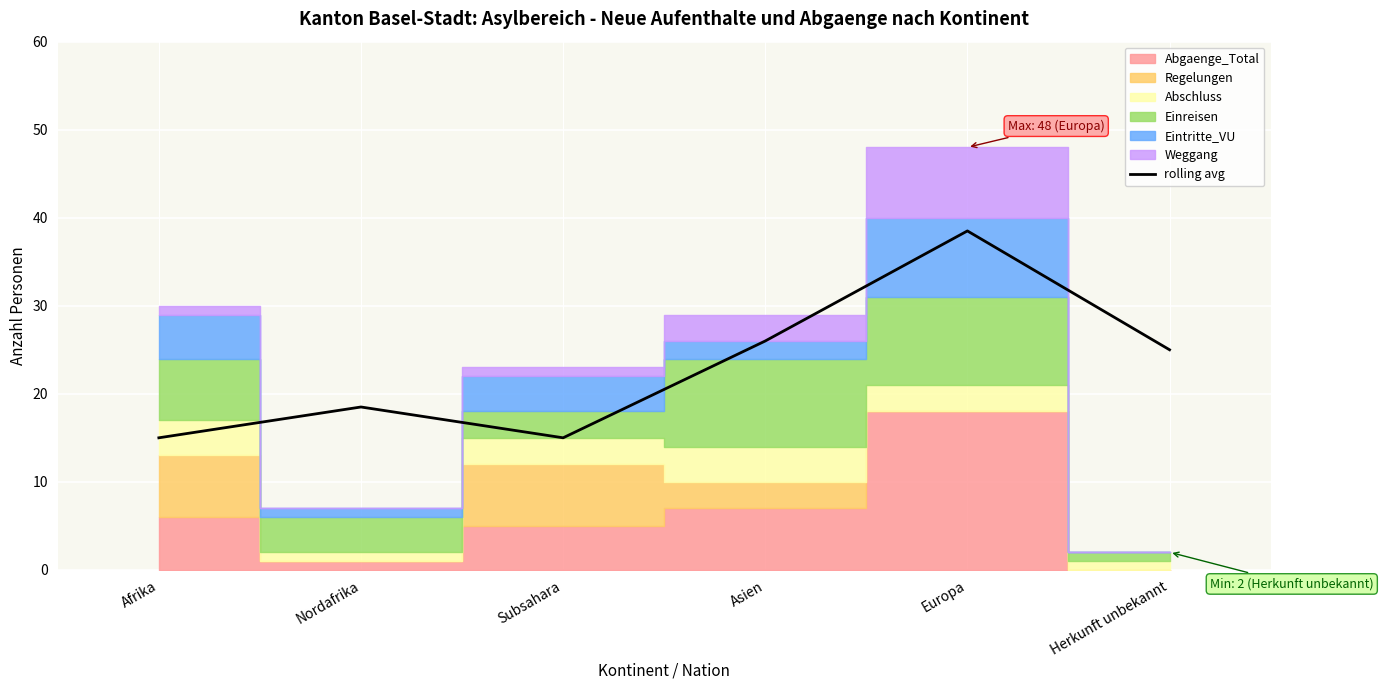

The value at Afrika is 15.0. True or false?

True